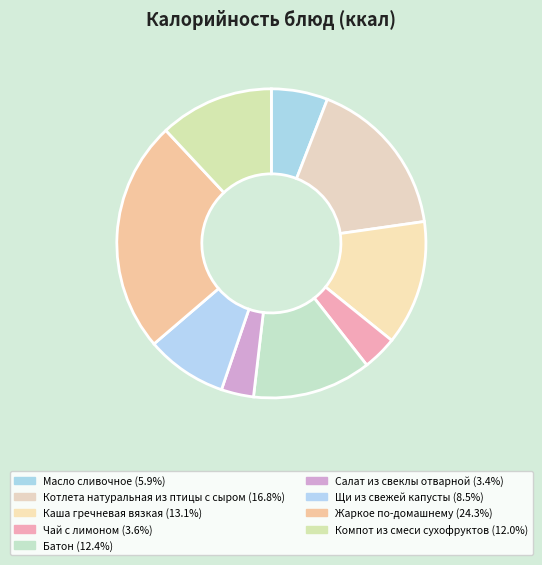

To the nearest percent, what is the combined percentage of Щи из свежей капусты and Чай с лимоном?

12%